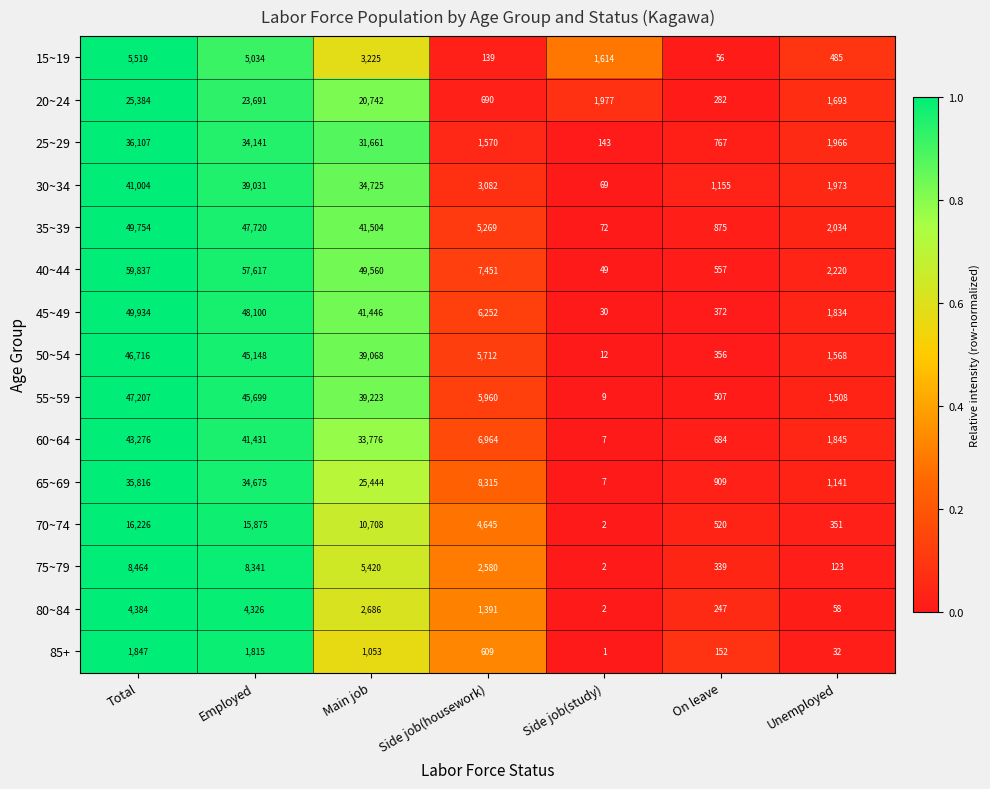

Which series has the largest range (max minus min)?

40~44